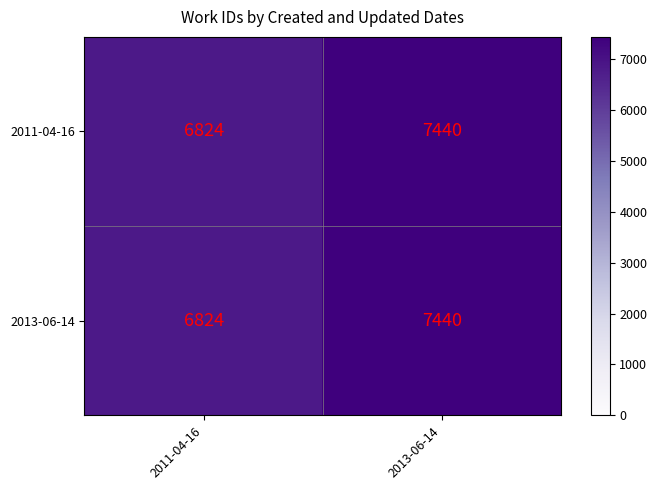

True or false: 2011-04-16 has a value of 6824 at 2011-04-16.

True